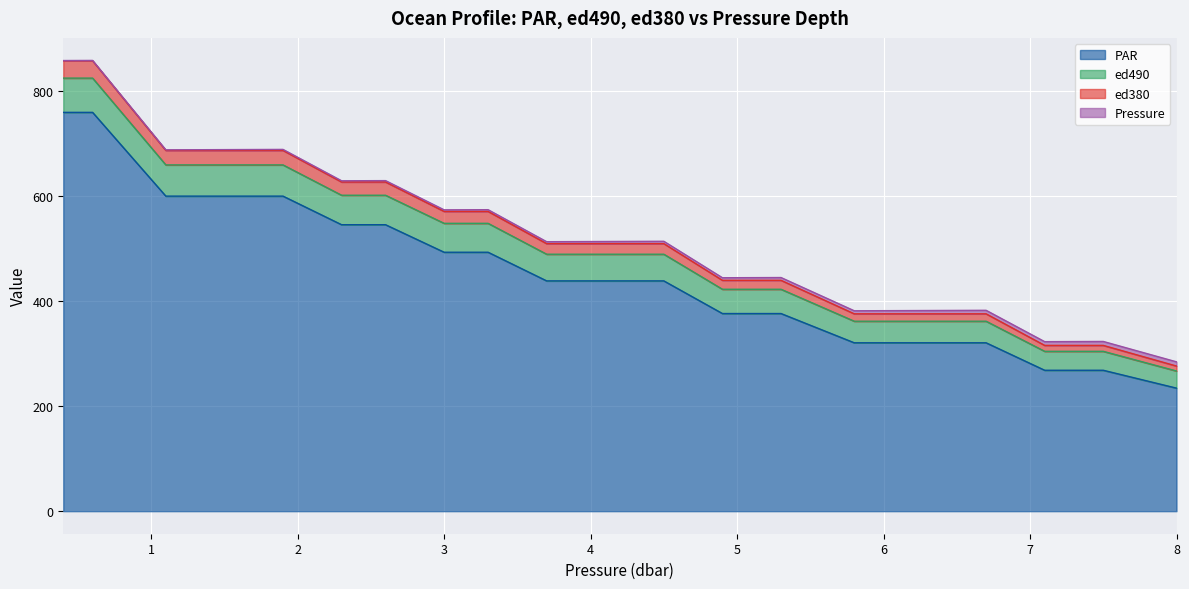

True or false: ed490 and par intersect in this chart.

False